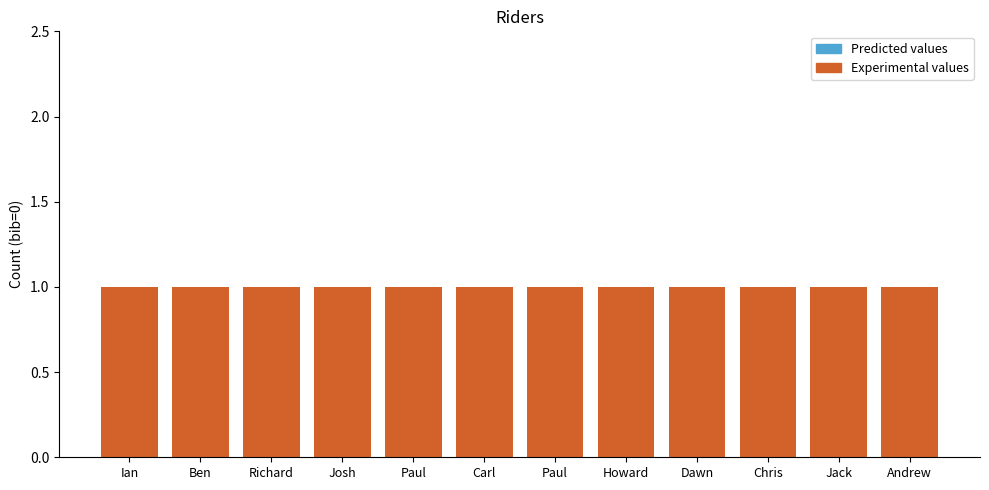

Reading left to right, extract all data points from this chart.

Experimental values: Ian=1	Ben=1	Richard=1	Josh=1	Paul=1	Carl=1	Paul=1	Howard=1	Dawn=1	Chris=1	Jack=1	Andrew=1
Predicted values: Ian=0	Ben=0	Richard=0	Josh=0	Paul=0	Carl=0	Paul=0	Howard=0	Dawn=0	Chris=0	Jack=0	Andrew=0